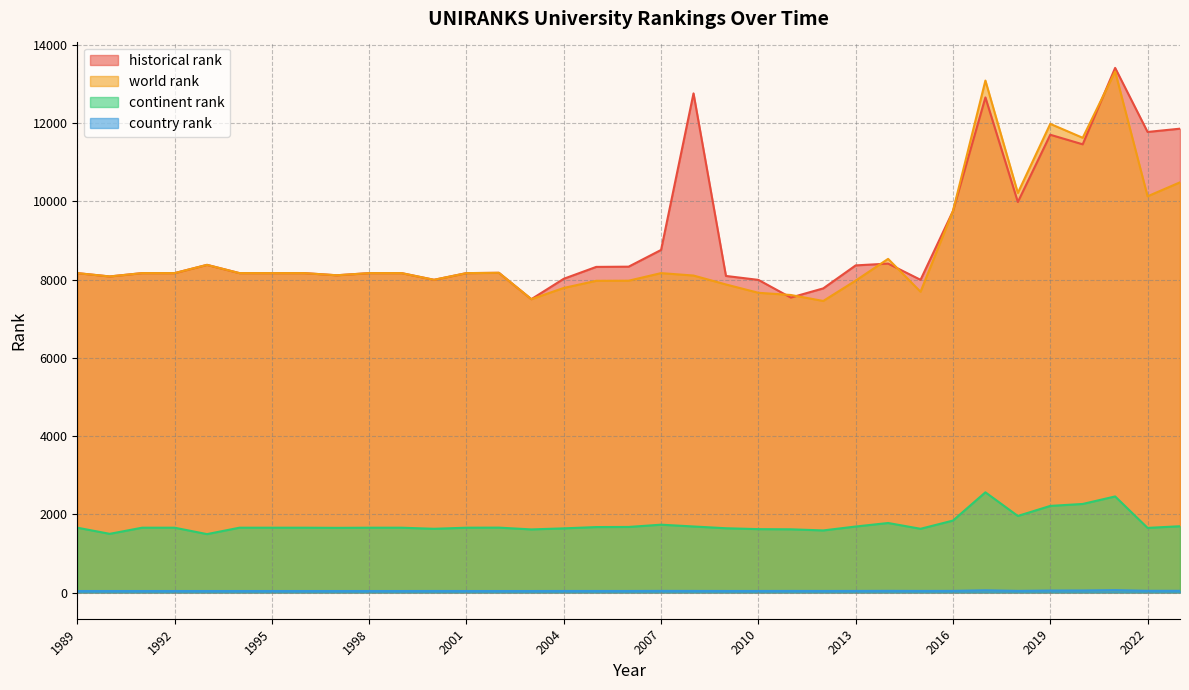

What value does the world rank series have at 2009?

7876.0